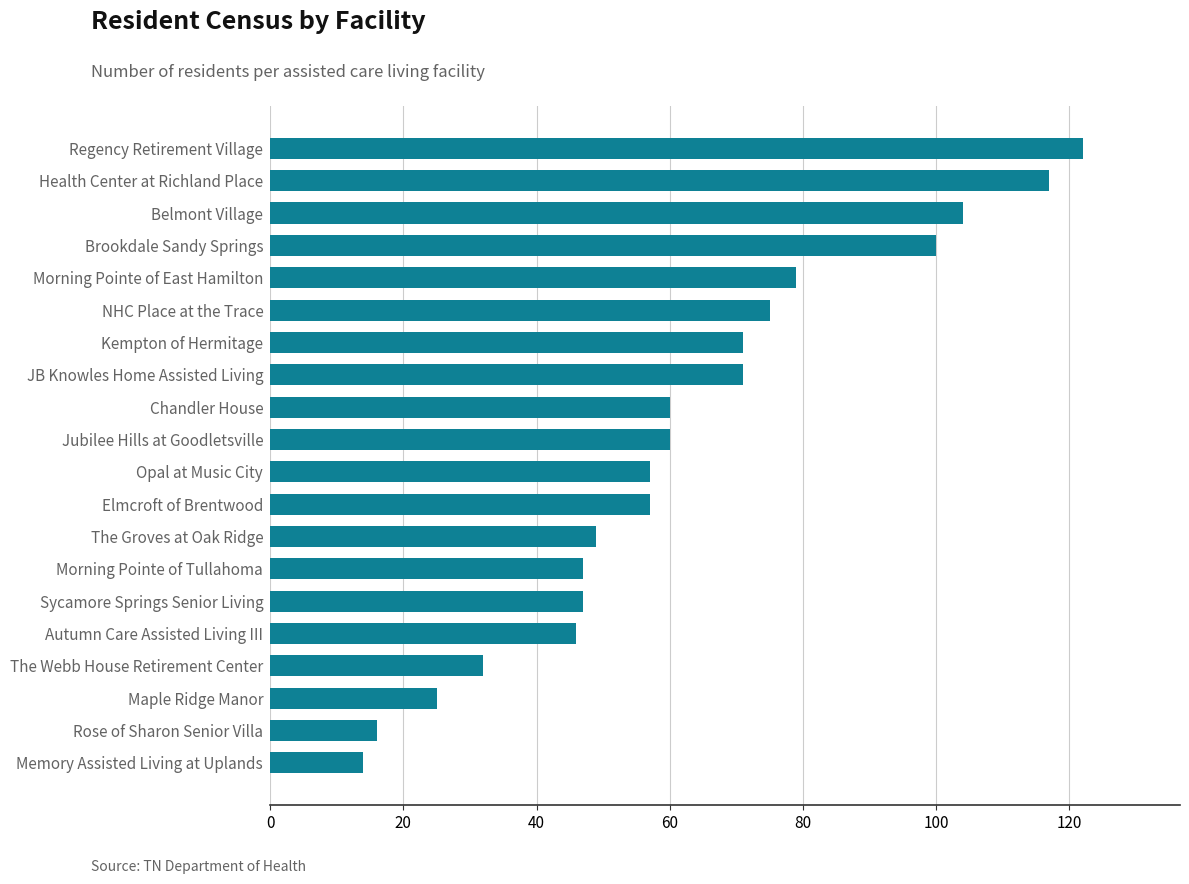

At which category does the chart reach its peak across all series?

Regency Retirement Village